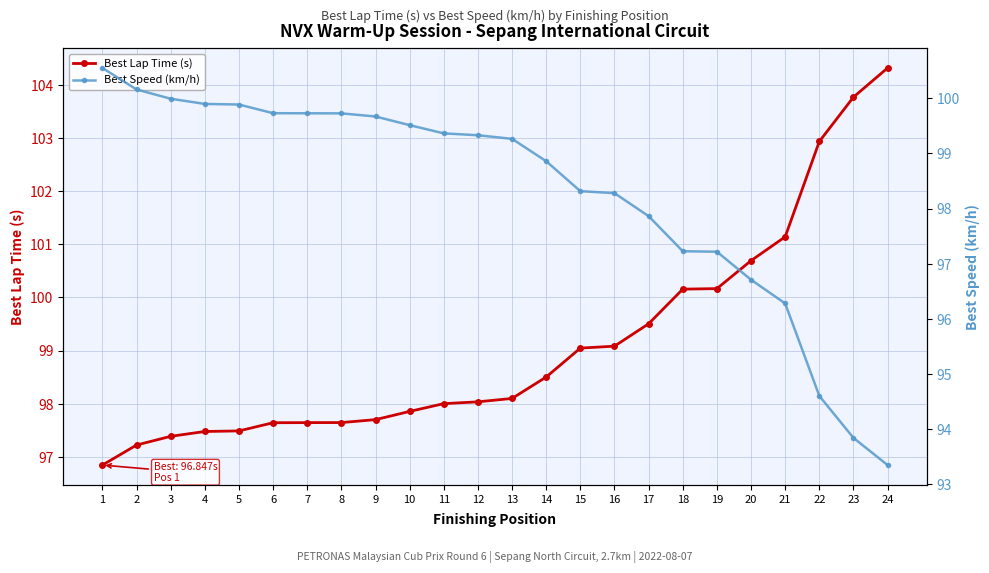

Which series has the widest spread of values?

Best Lap Time (s)